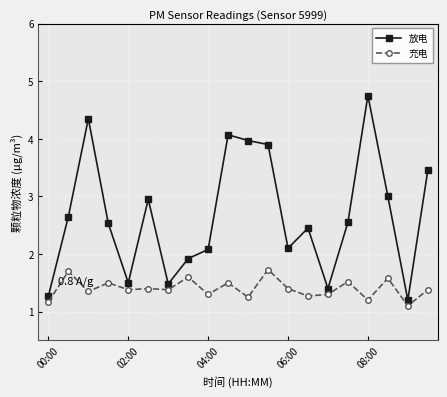

What are all the series names shown in the legend?

放电, 充电